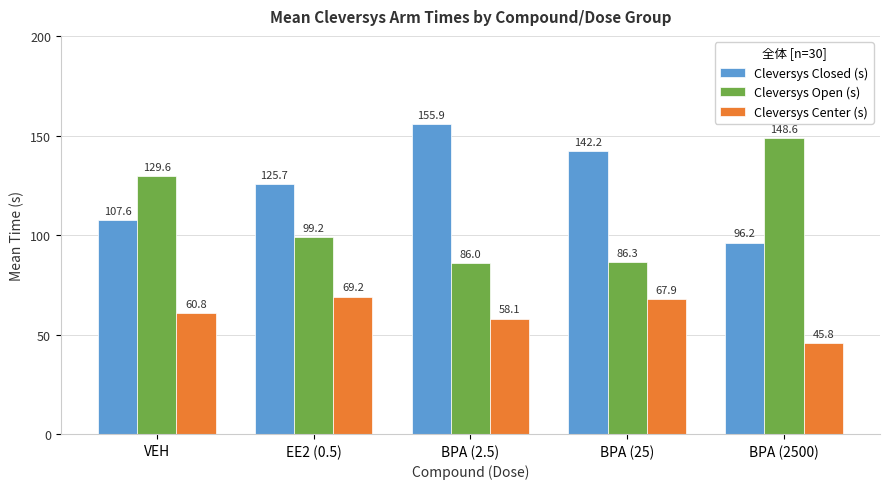

Does the chart contain any negative values?

No